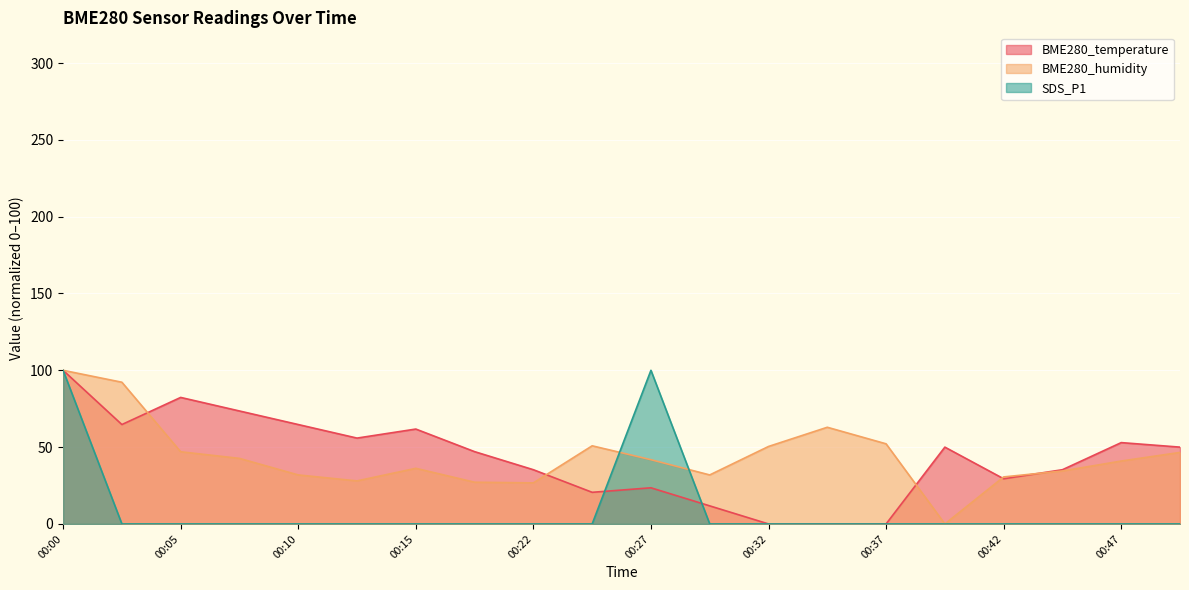

What are all the series names shown in the legend?

BME280_temperature, BME280_humidity, SDS_P1